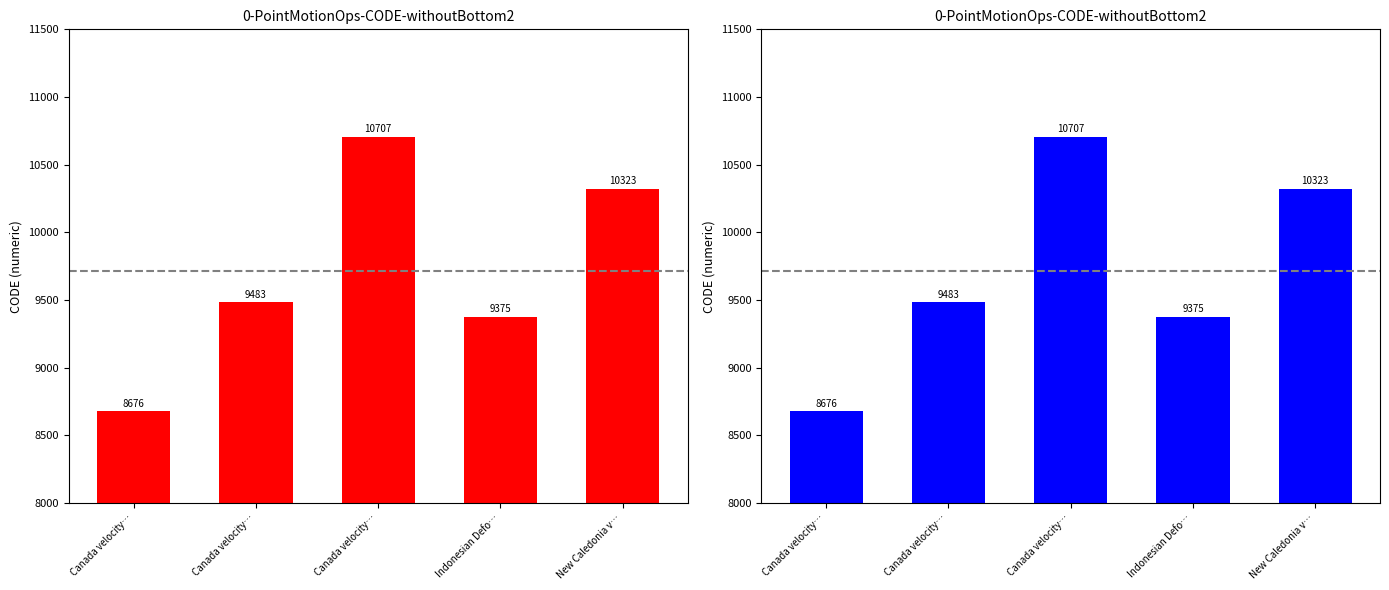

Which category has the lowest value across all series?

Canada velocity…